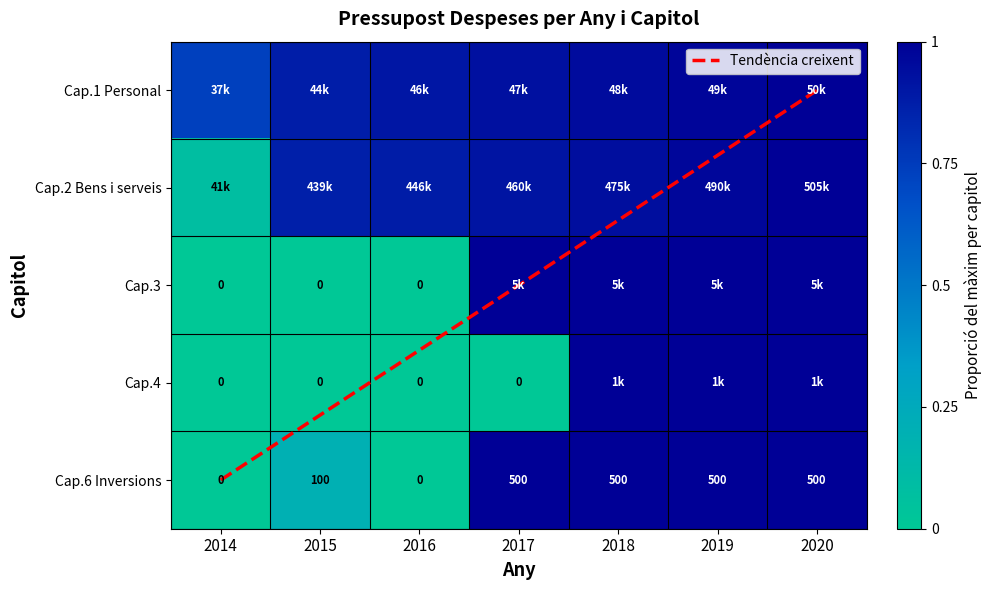

Which category has the highest value in the 3 series?

2017